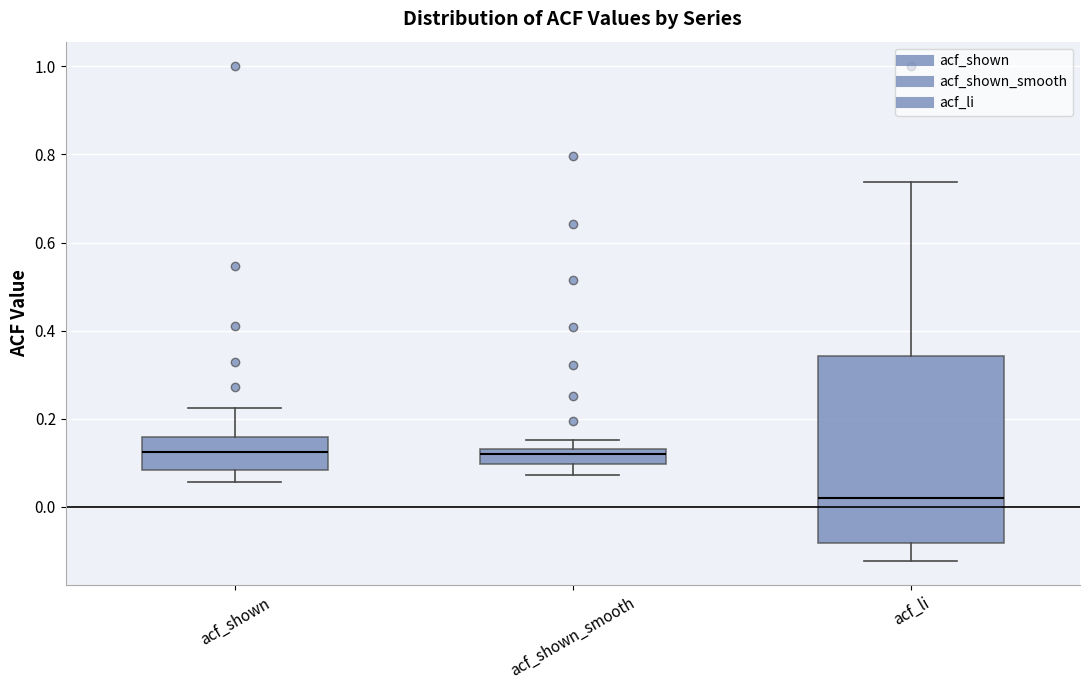

Which box has the lowest median line?

acf_li